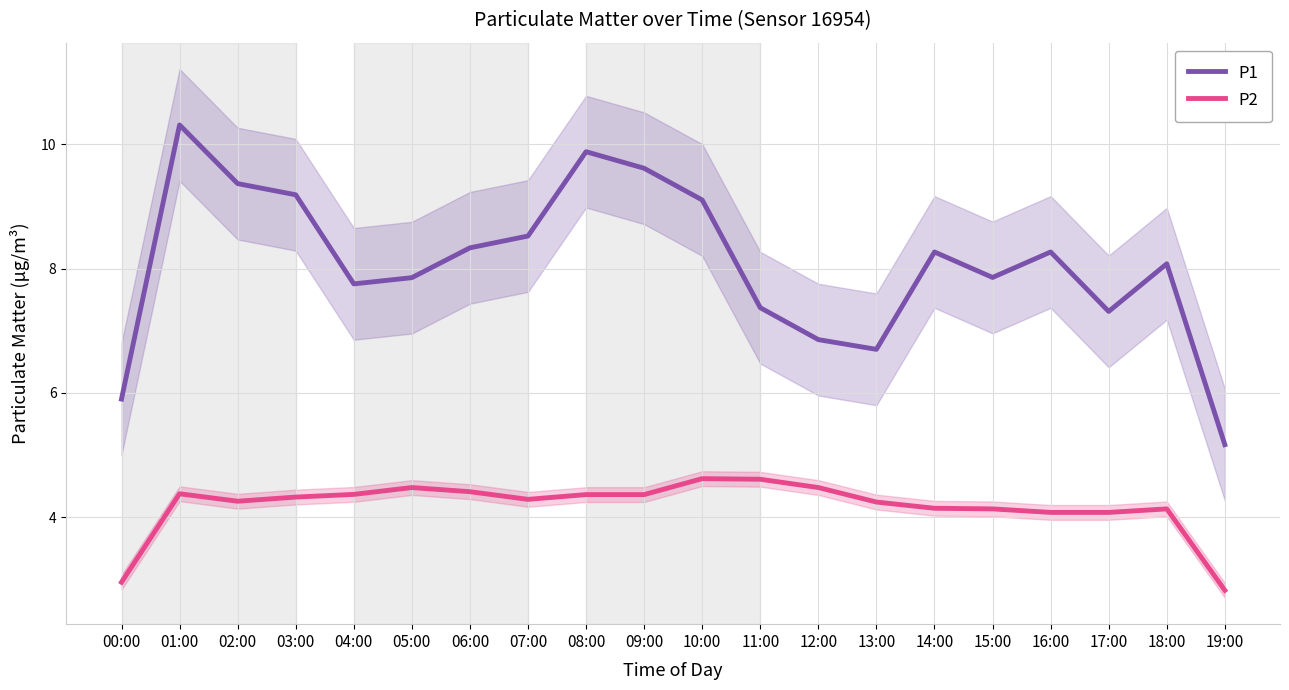

What is the label of the 14th point from the left?

13:00